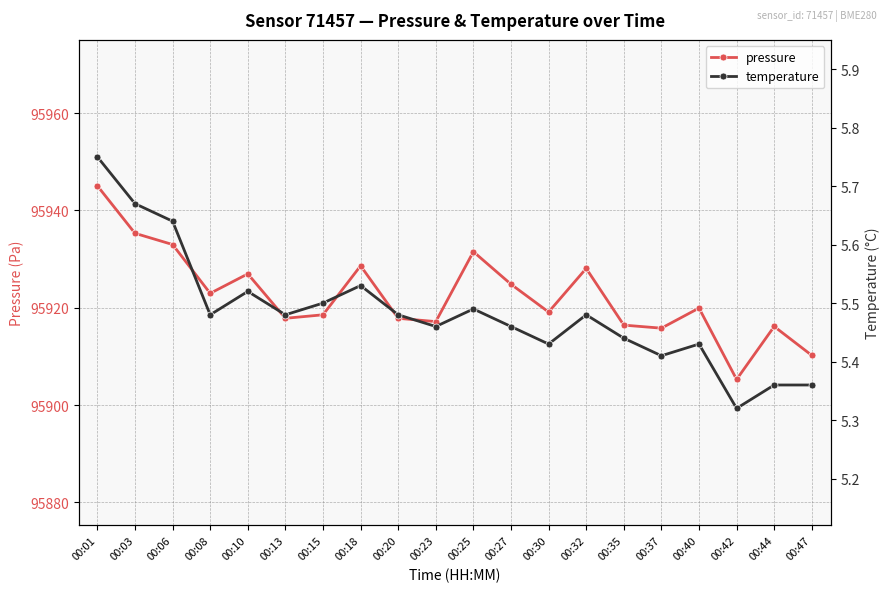

Which series has the largest range (max minus min)?

pressure